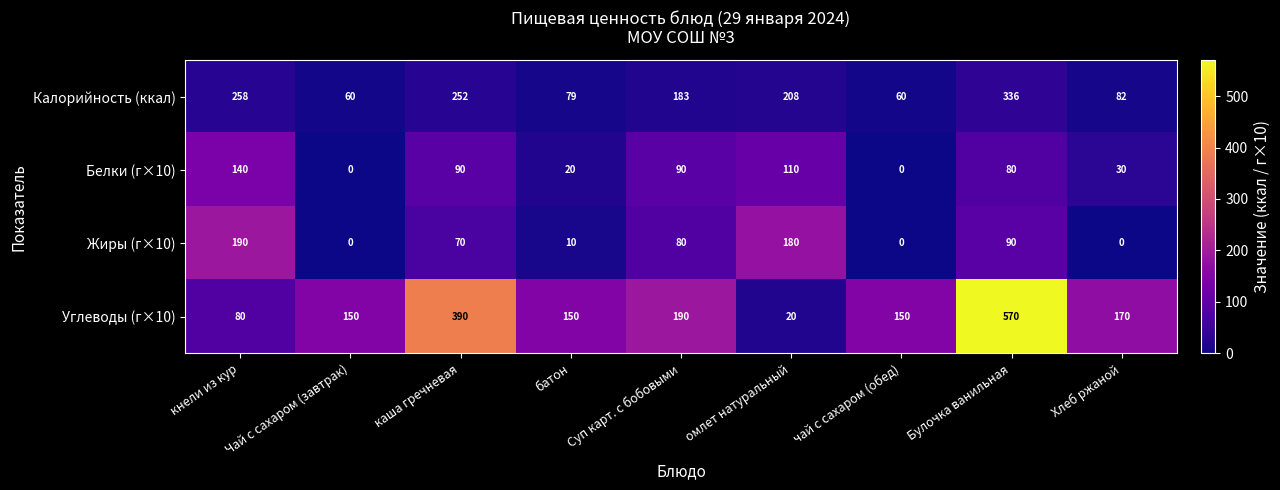

What value does the Углеводы (г×10) series have at Хлеб ржаной?

170